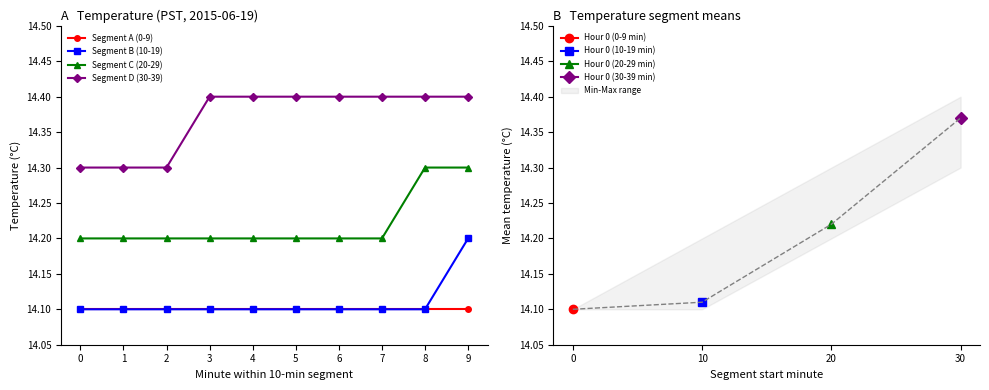

Which series has the largest range (max minus min)?

Segment C (20-29)